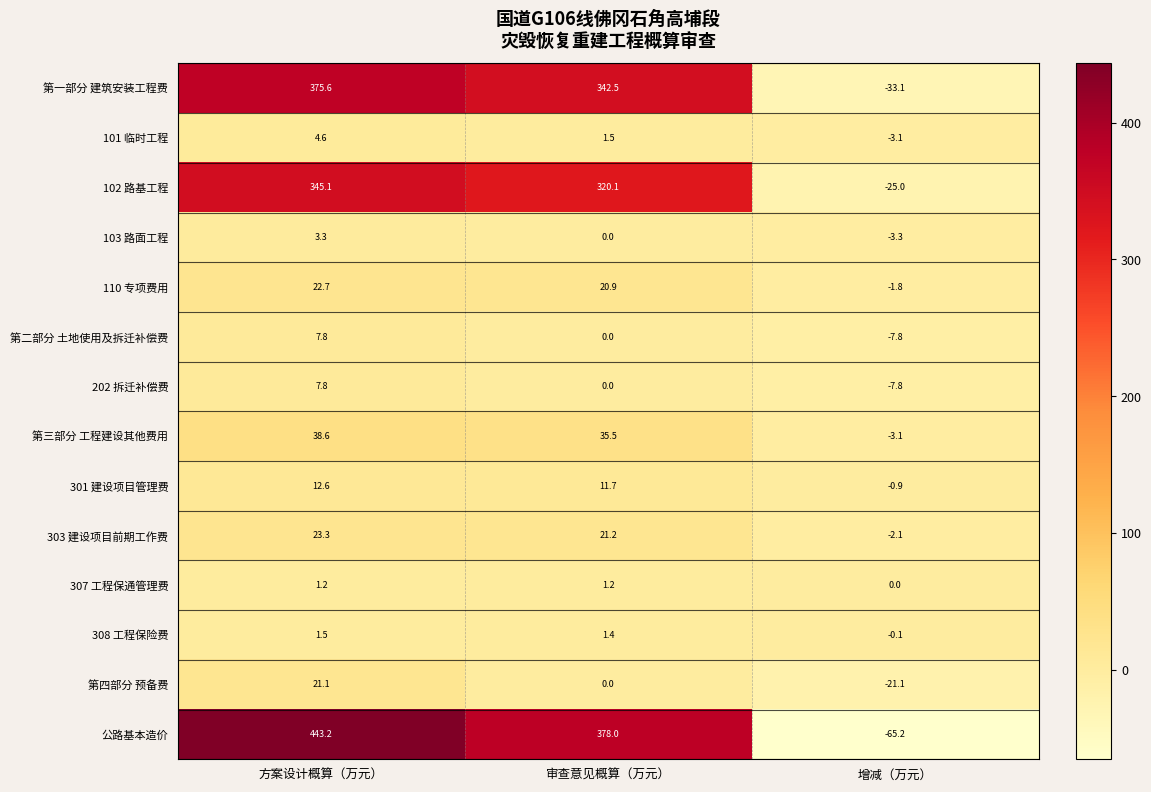

At how many categories does at least one series exceed 413?

1